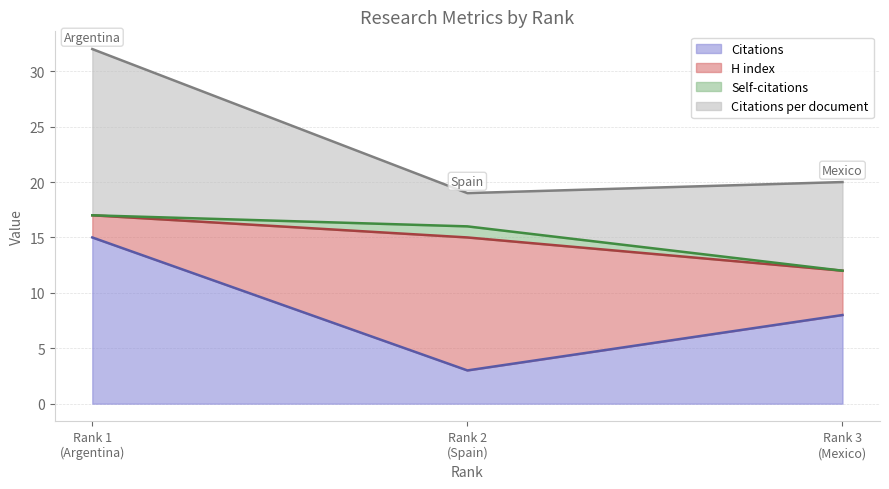

What are all the series names shown in the legend?

Citations, Citations per document, H index, Self-citations